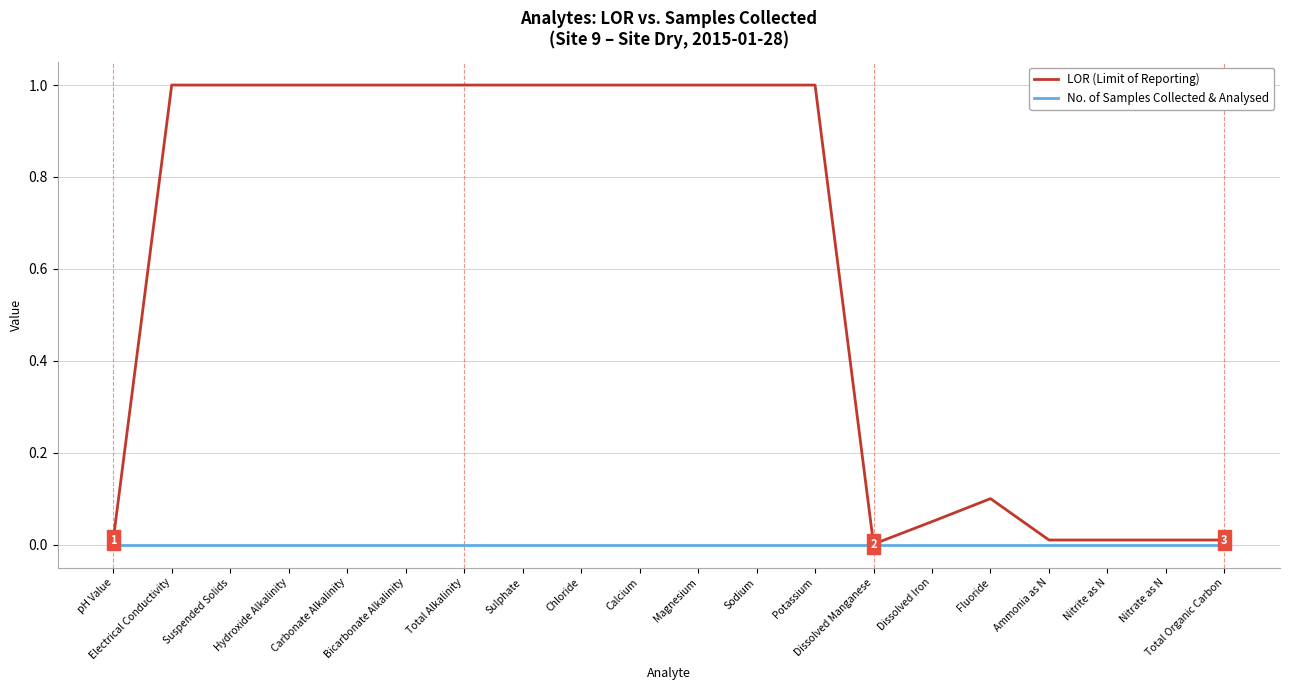

Which series has the largest range (max minus min)?

LOR (Limit of Reporting)